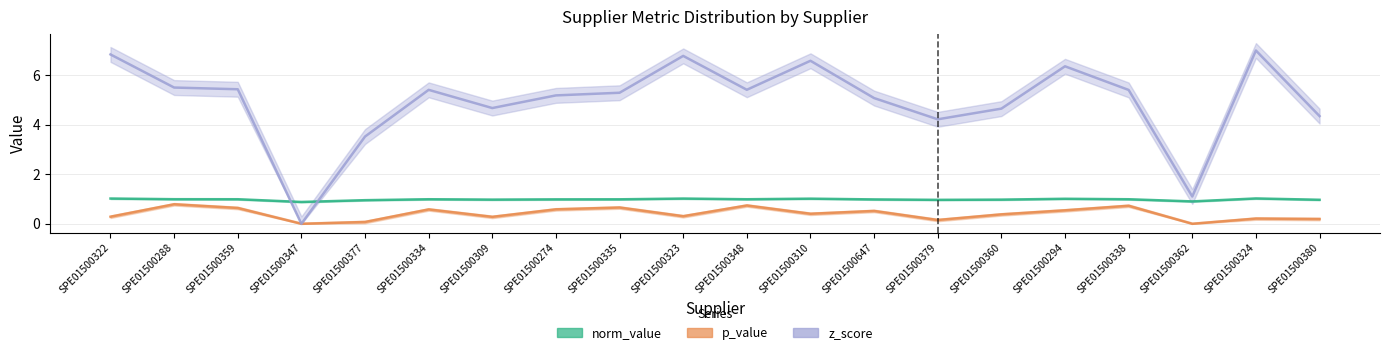

What is the average value of the norm_value series?

1.0